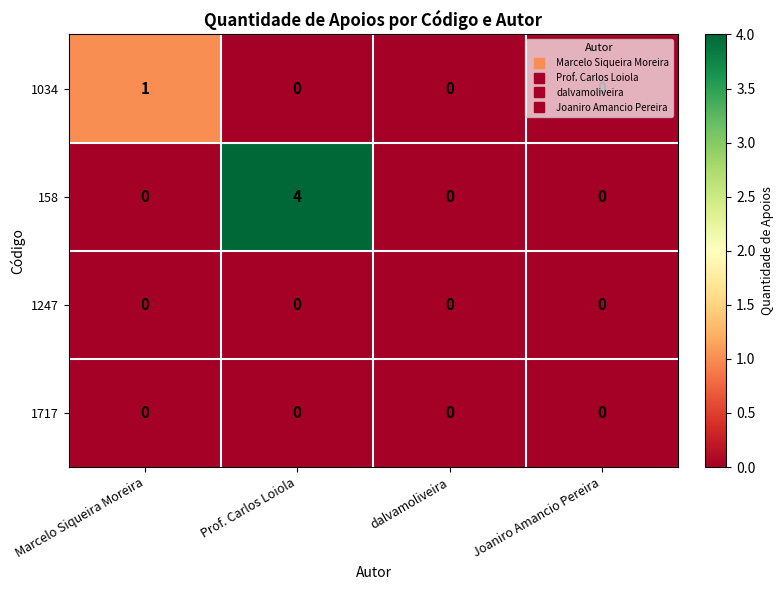

The 1247 series shows 0 at Joaniro Amancio Pereira. True or false?

True